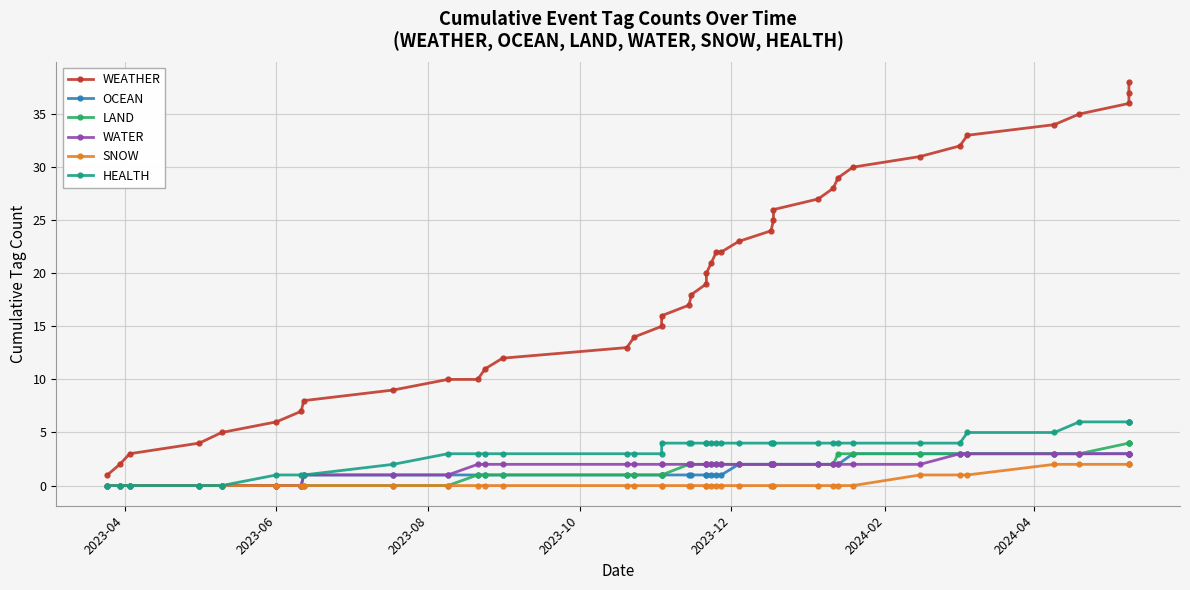

At how many categories does at least one series exceed 5?

35